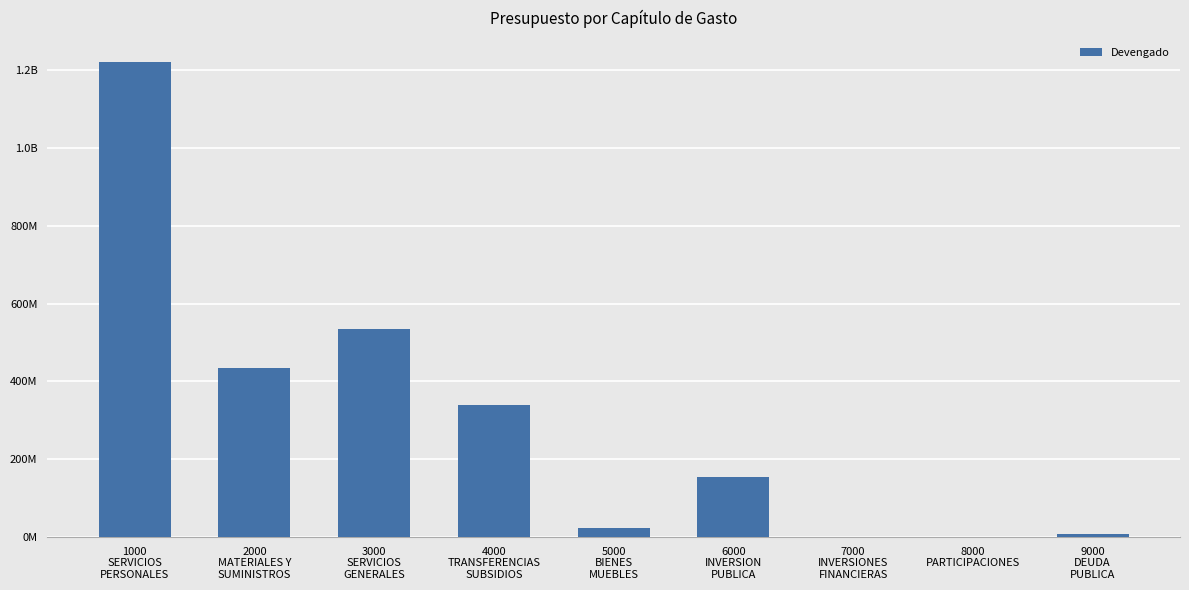

At which category does the chart reach its minimum across all series?

8000
PARTICIPACIONES